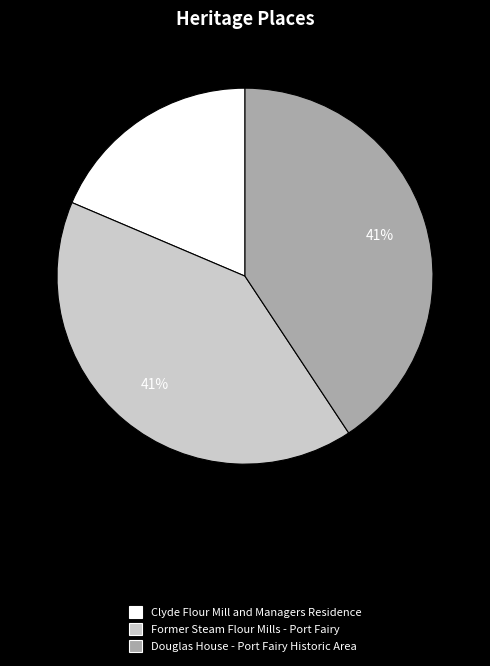

Which slice is the smallest?

Clyde Flour Mill and Managers Residence